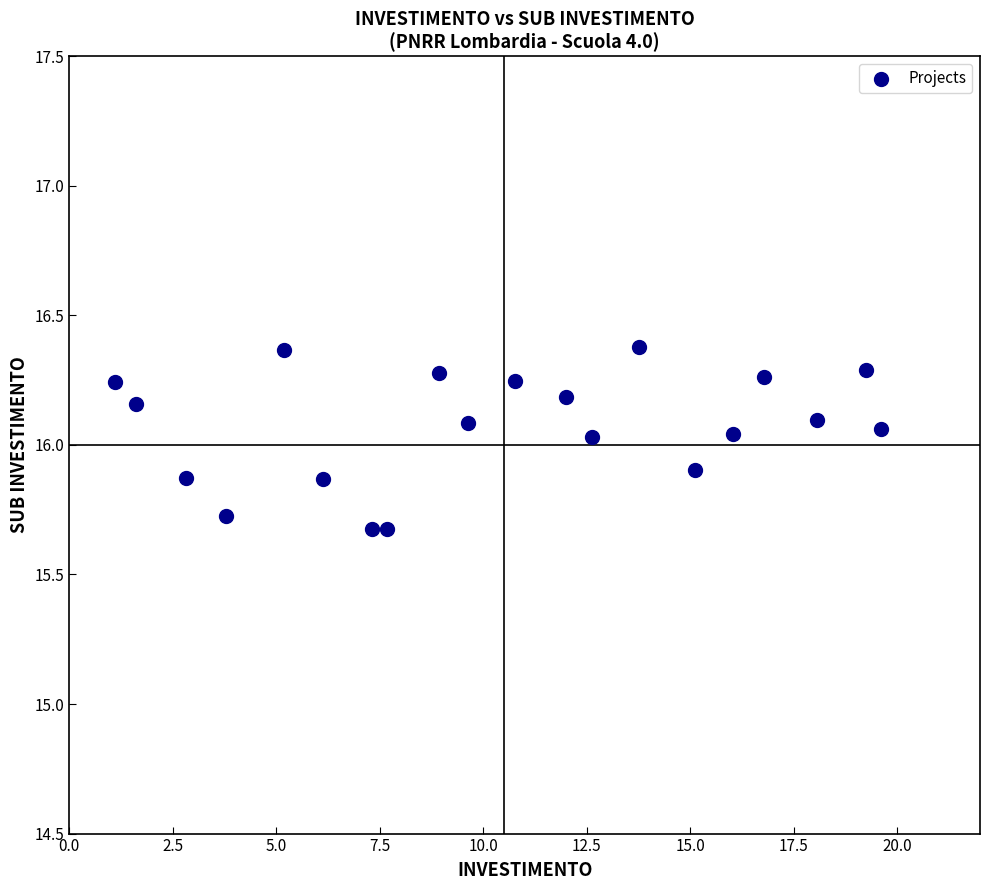

What is the range of X values (max minus min)?

18.5